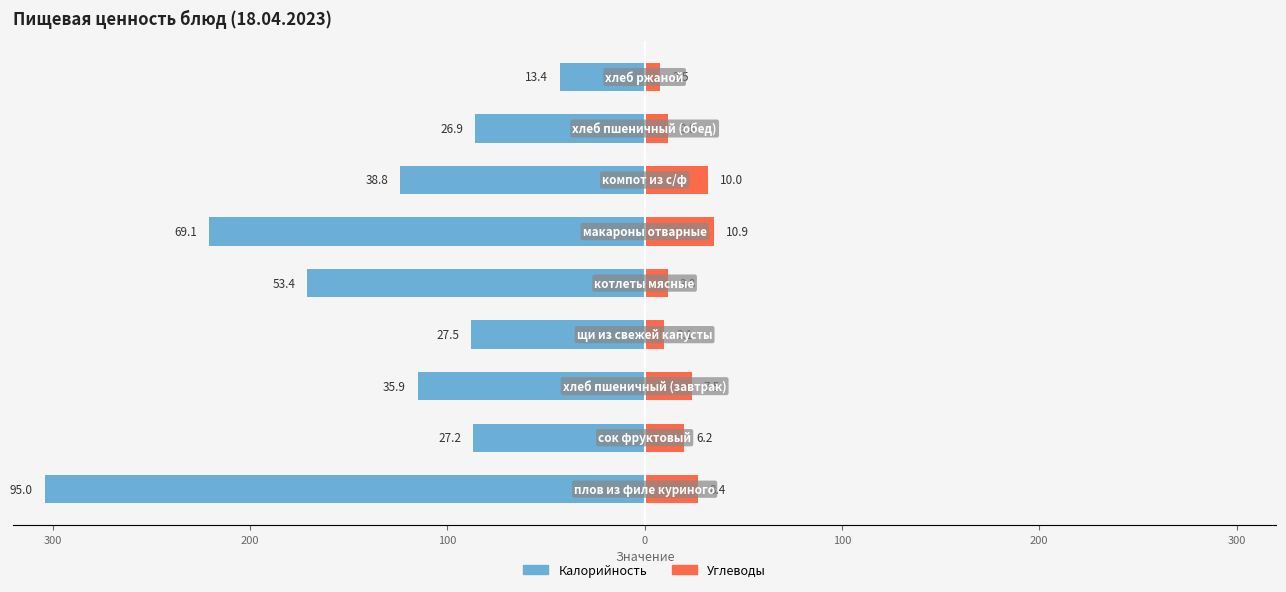

What is the sum of all Углеводы values?

180